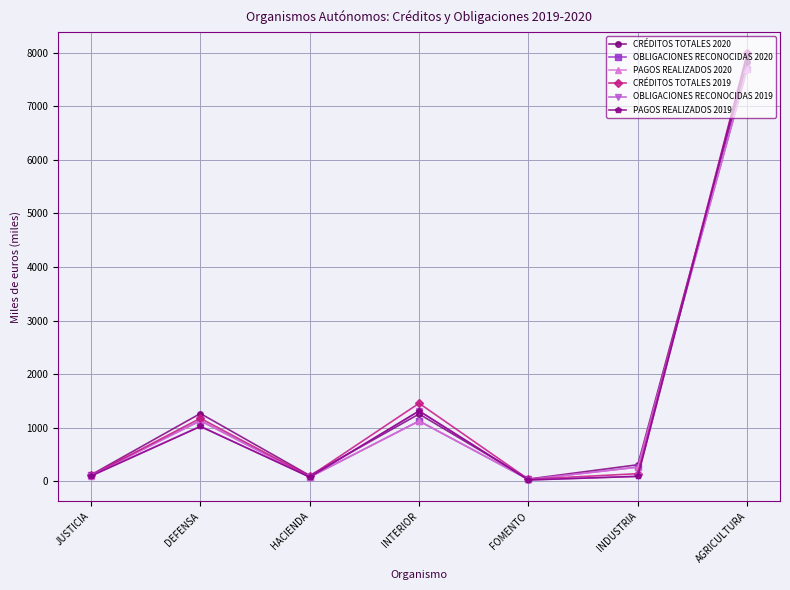

Between HACIENDA and INDUSTRIA, which series saw the biggest shift?

CRÉDITOS TOTALES 2020